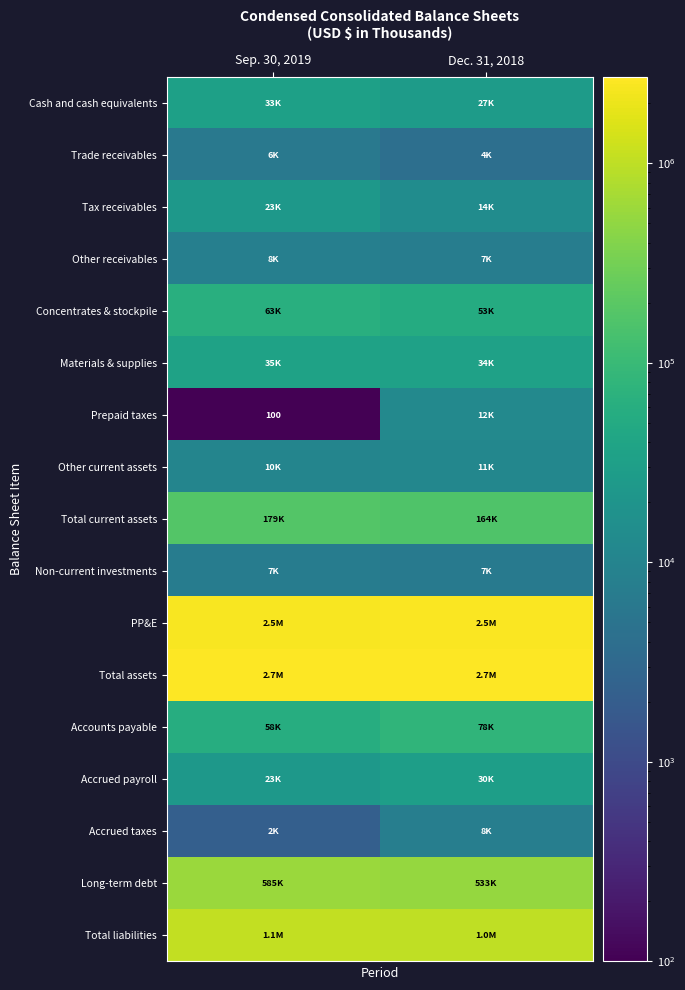

Where is Cash and cash equivalents nearest to the value 30192?

Sep. 30, 2019